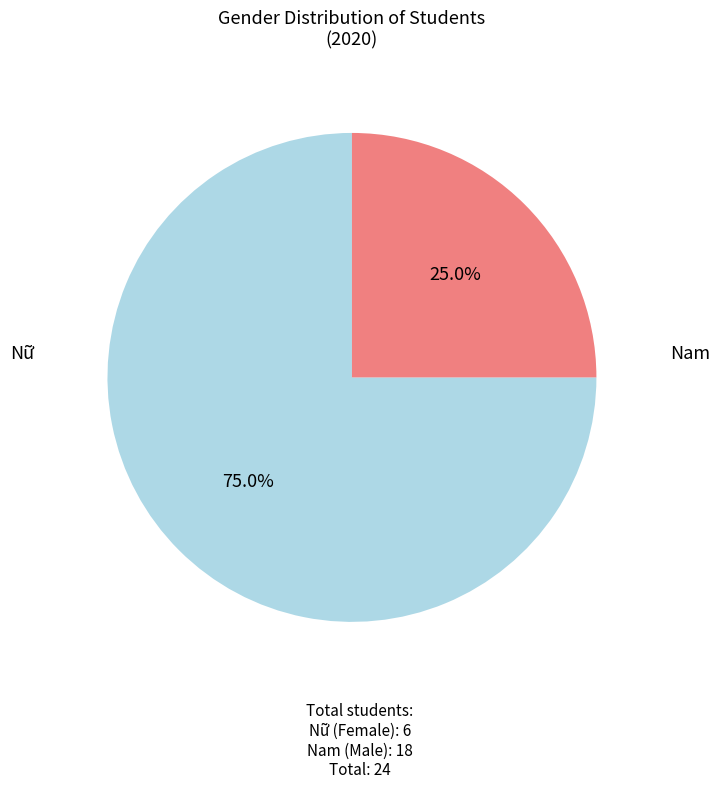

Is there any slice that represents more than half of the pie?

Yes